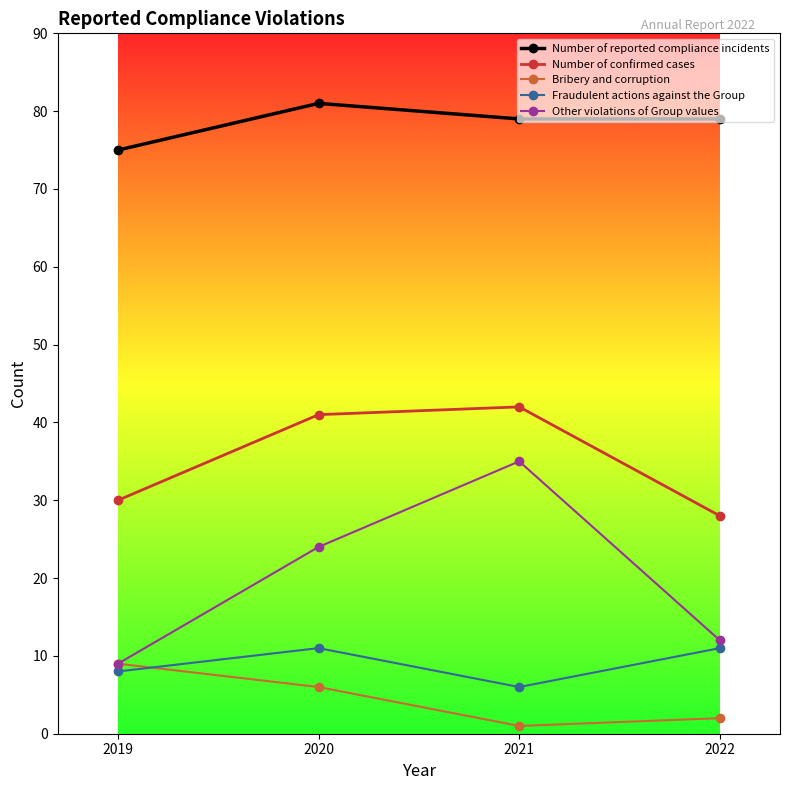

How many lines are shown in the chart?

5